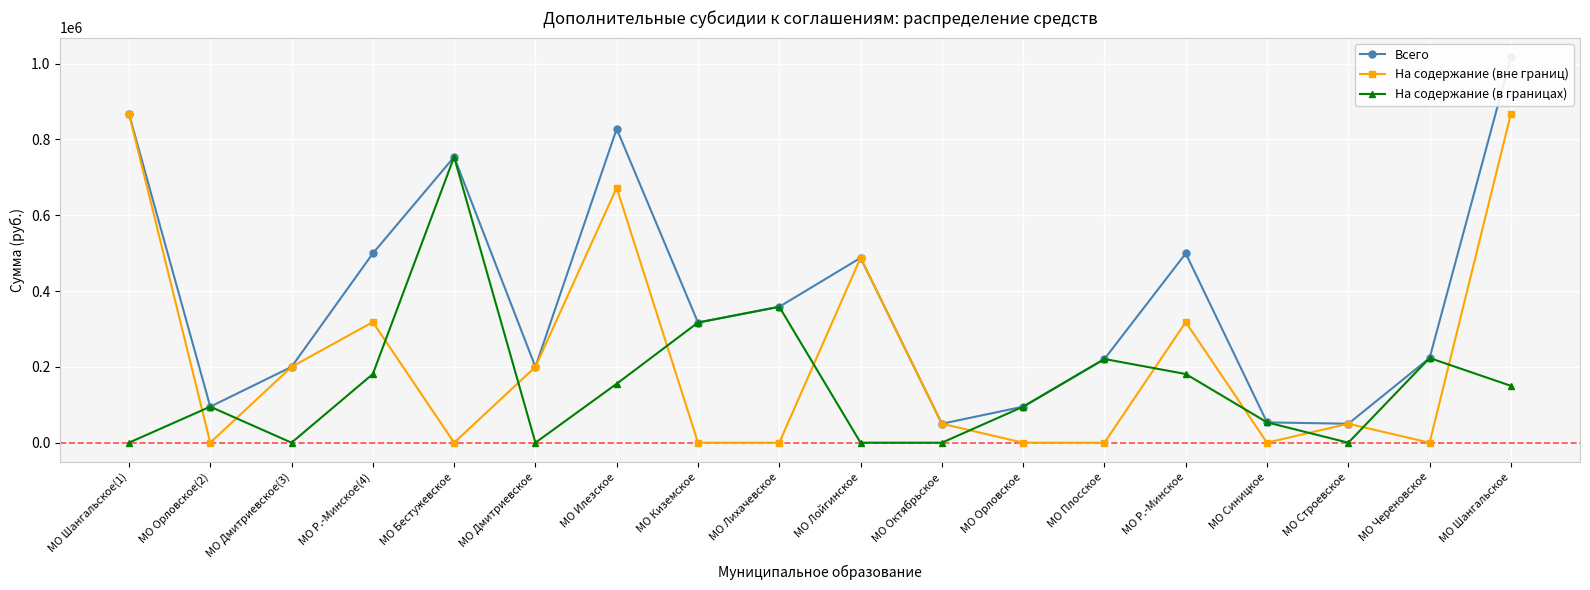

What is the label of the 12th point from the left?

МО Орловское